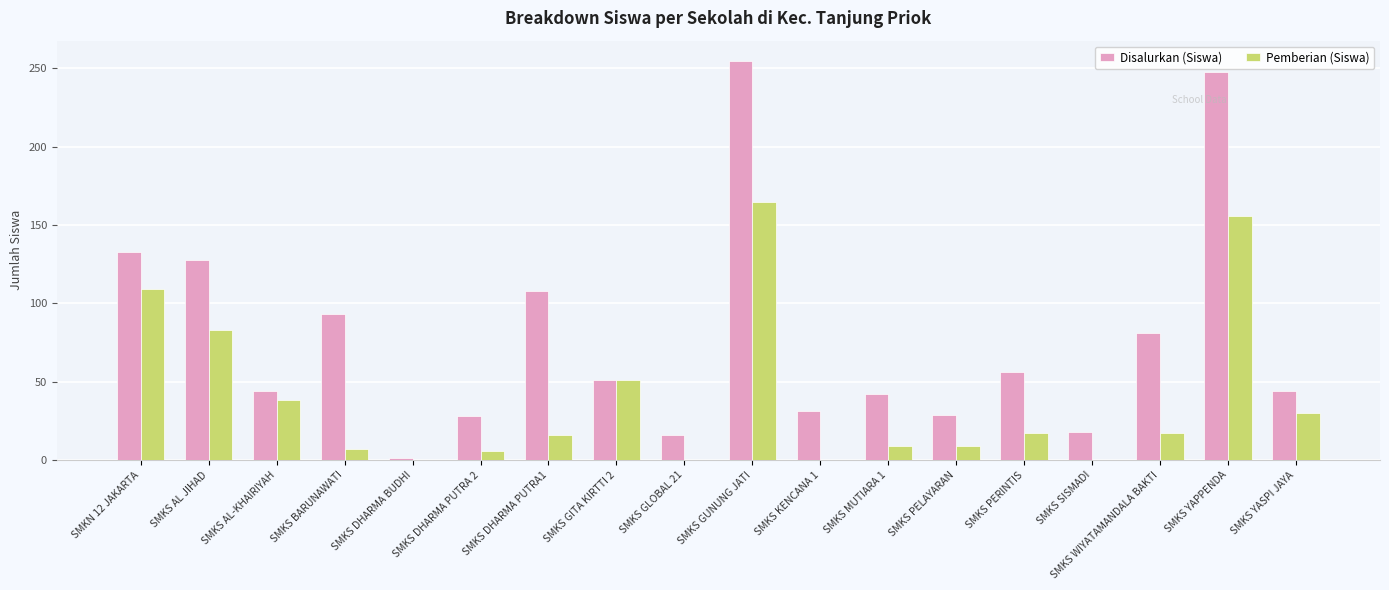

What is the total value across all series at SMKS PERINTIS?

73